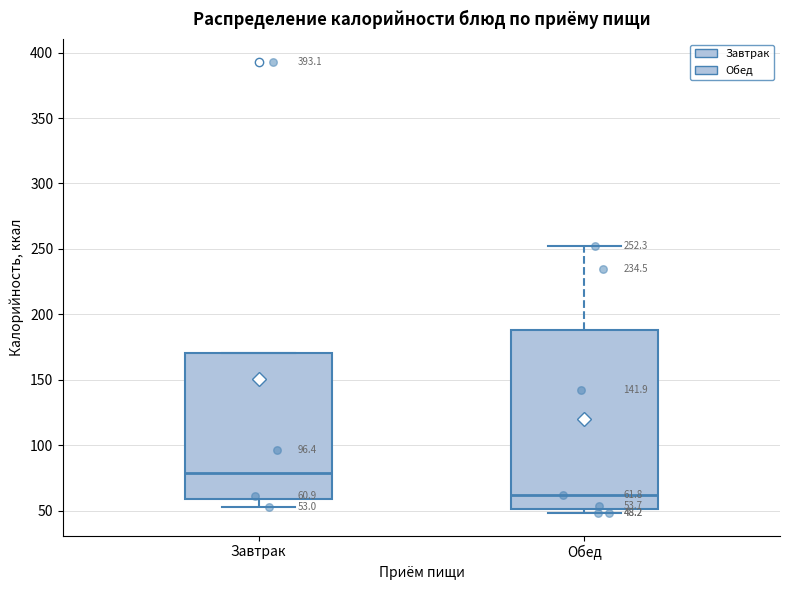

Which box is the tallest, from its lower edge to its upper edge?

Обед